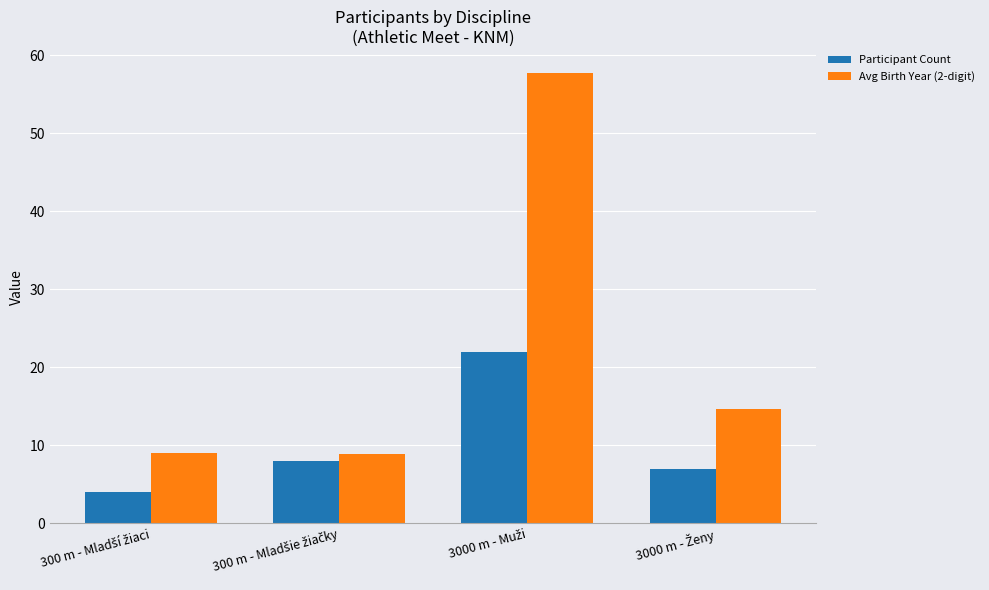

Are the bars horizontal?

No